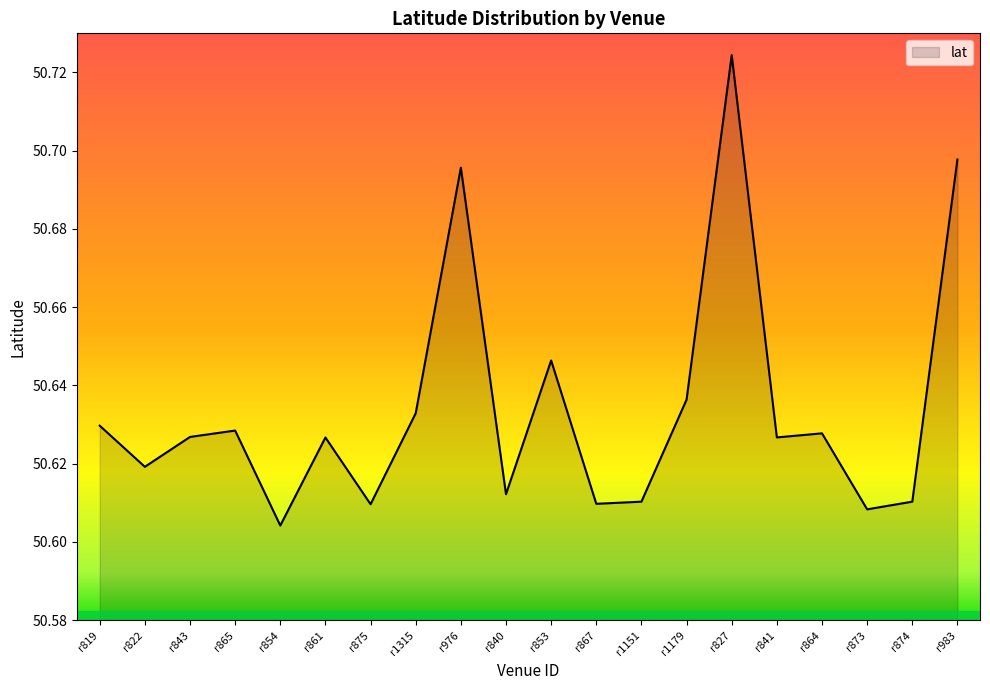

True or false: the data has more than 1 interior local peaks.

True